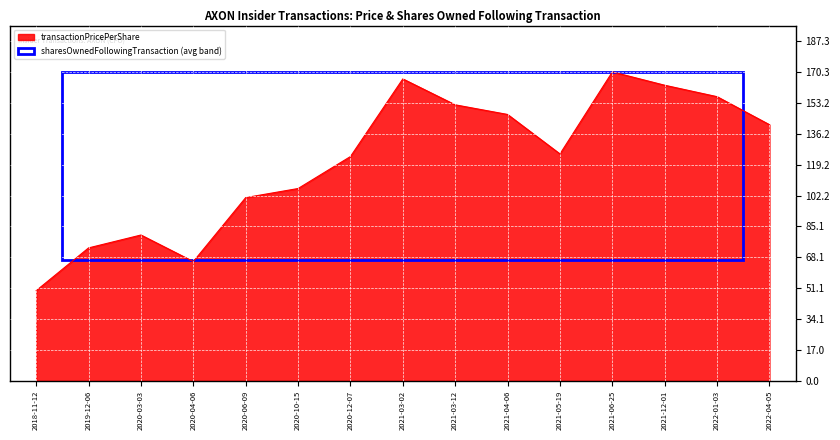

At which category does the data reach its first local valley?

2020-04-06